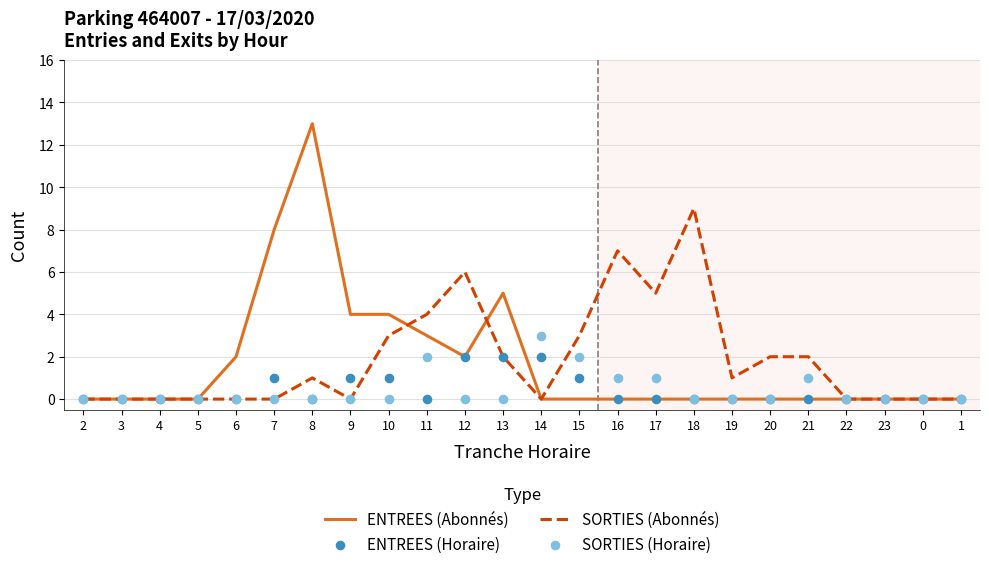

At which category is the sum across all series the highest?

8